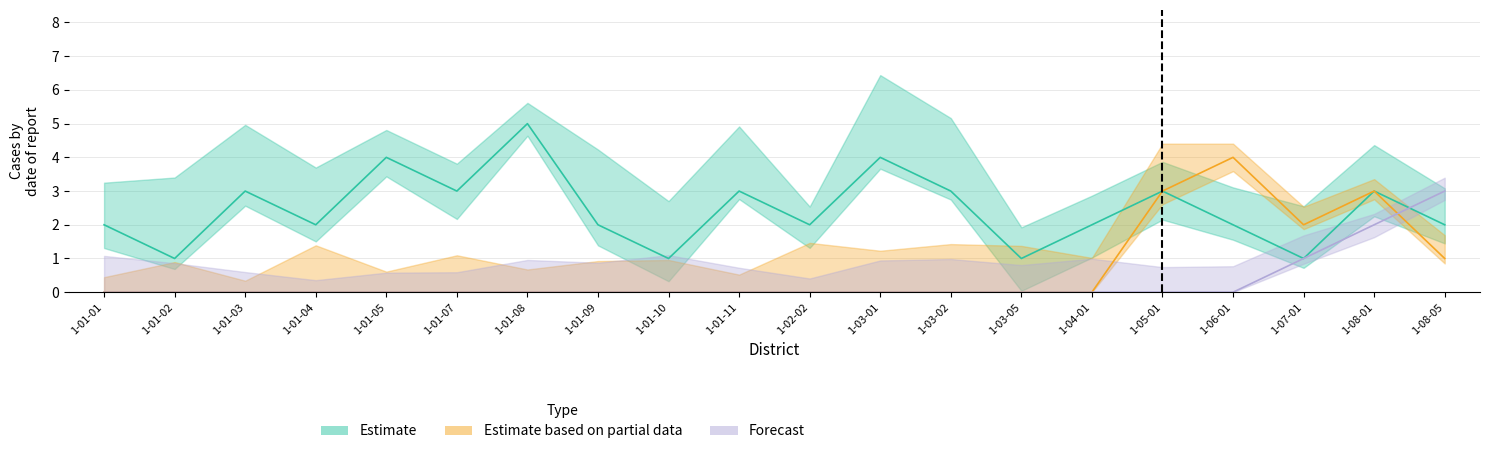

What position from the right is 1-01-05?

16